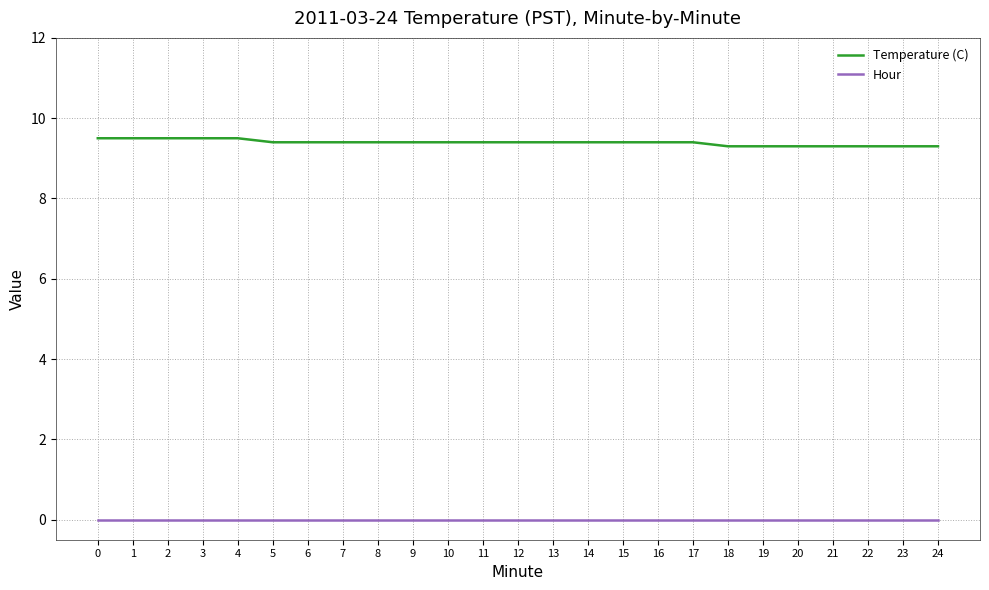

True or false: Hour and Temperature (C) cross at least once.

False